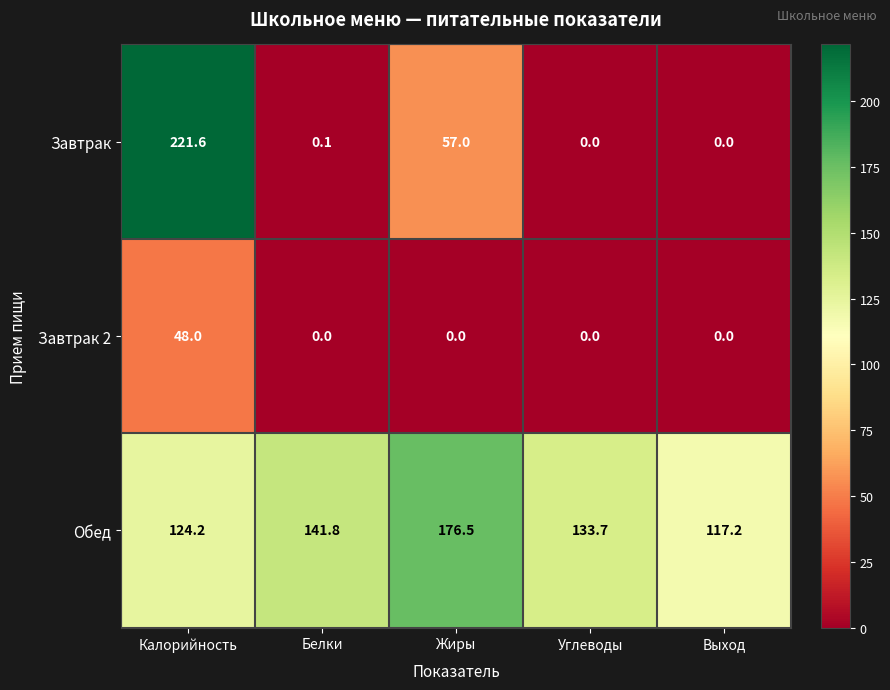

Which series has the largest total across all categories?

Обед